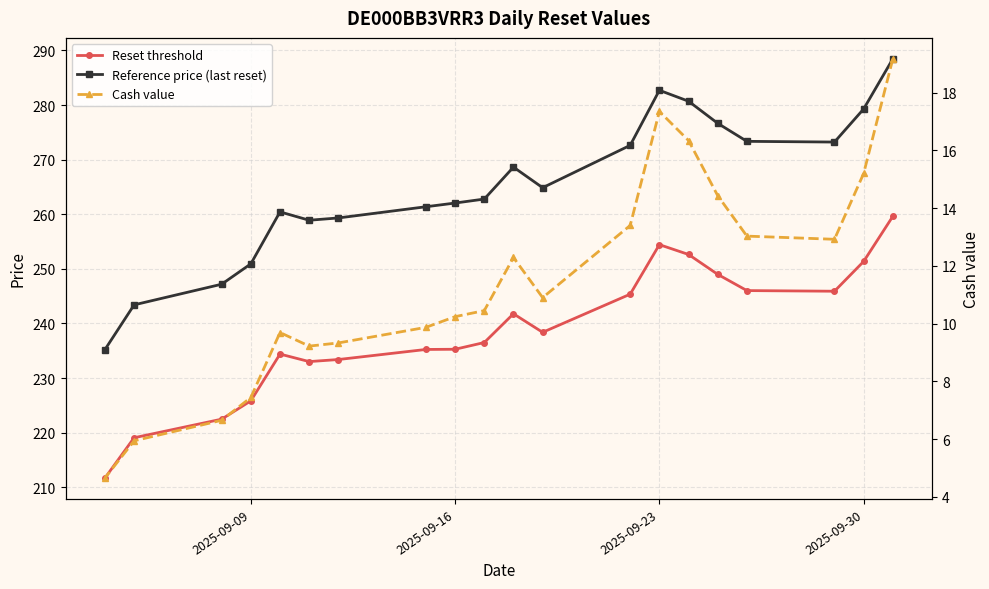

In Reset threshold, how many points are higher than both neighbors (excluding endpoints)?

3